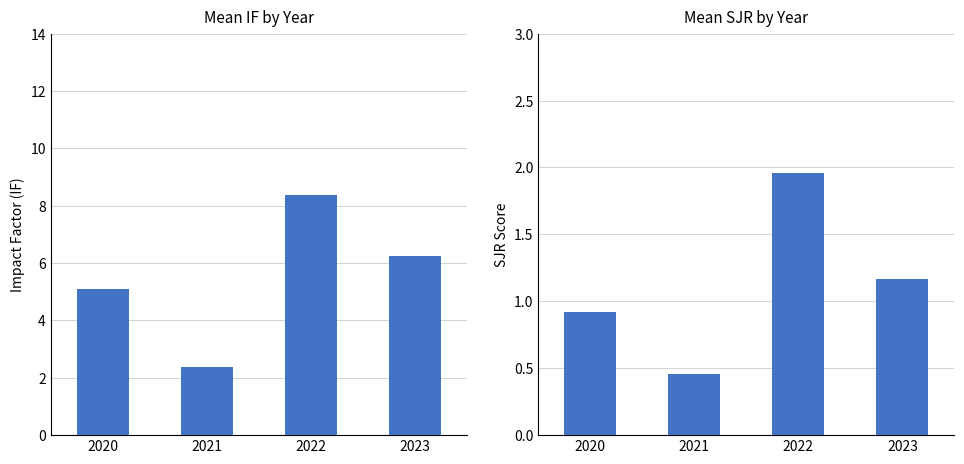

Which label corresponds to the smallest value in the chart?

2021